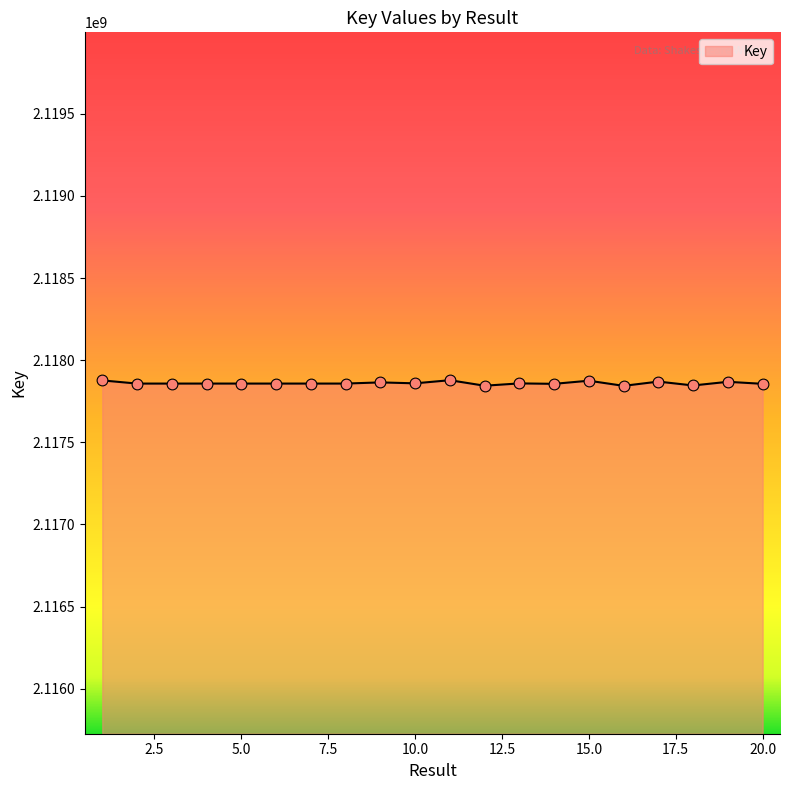

What is the minimum value shown in the chart?

2117843521